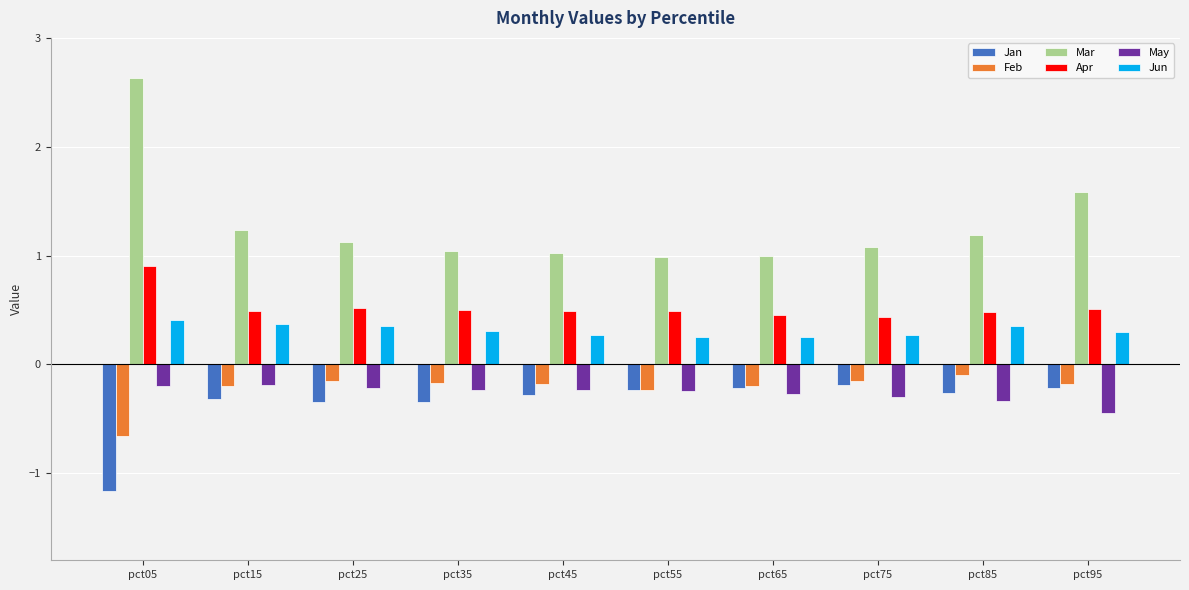

Is it true that Jun equals 0.1 at pct75?

False